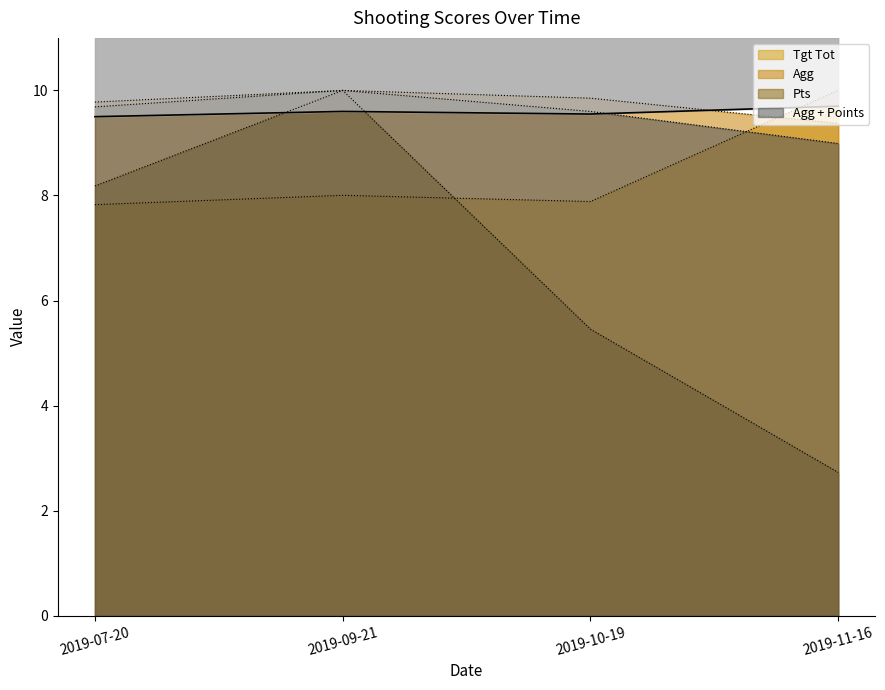

Which has a higher value, 2019-07-20 or 2019-11-16?

2019-11-16